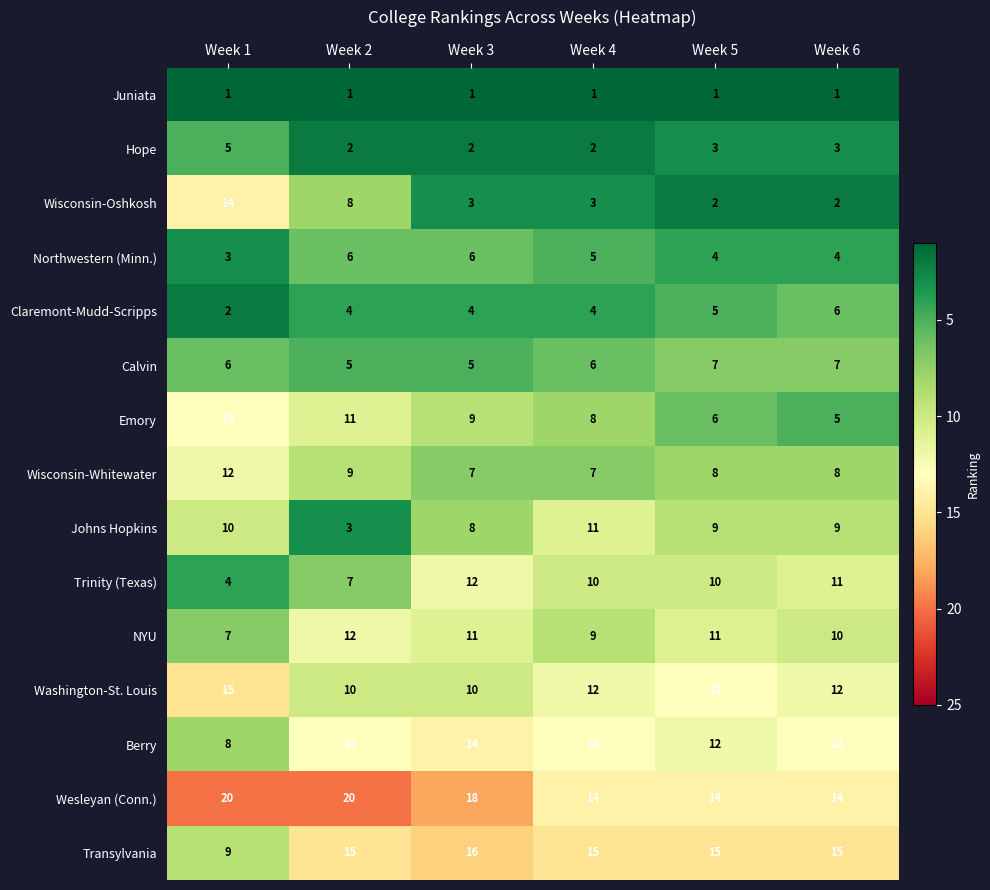

Rank the series at Week 2 from highest to lowest value.

Wesleyan (Conn.), Transylvania, Berry, NYU, Emory, Washington-St. Louis, Wisconsin-Whitewater, Wisconsin-Oshkosh, Trinity (Texas), Northwestern (Minn.), Calvin, Claremont-Mudd-Scripps, Johns Hopkins, Hope, Juniata